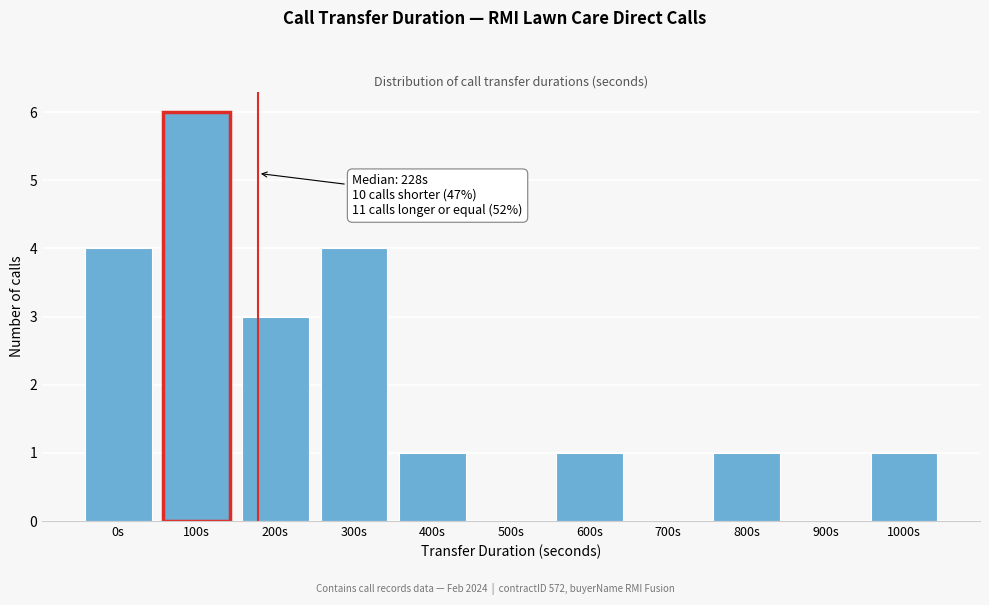

Reading left to right, what are all the values shown in this chart?

0s=4	100s=6	200s=3	300s=4	400s=1	500s=0	600s=1	700s=0	800s=1	900s=0	1000s=1